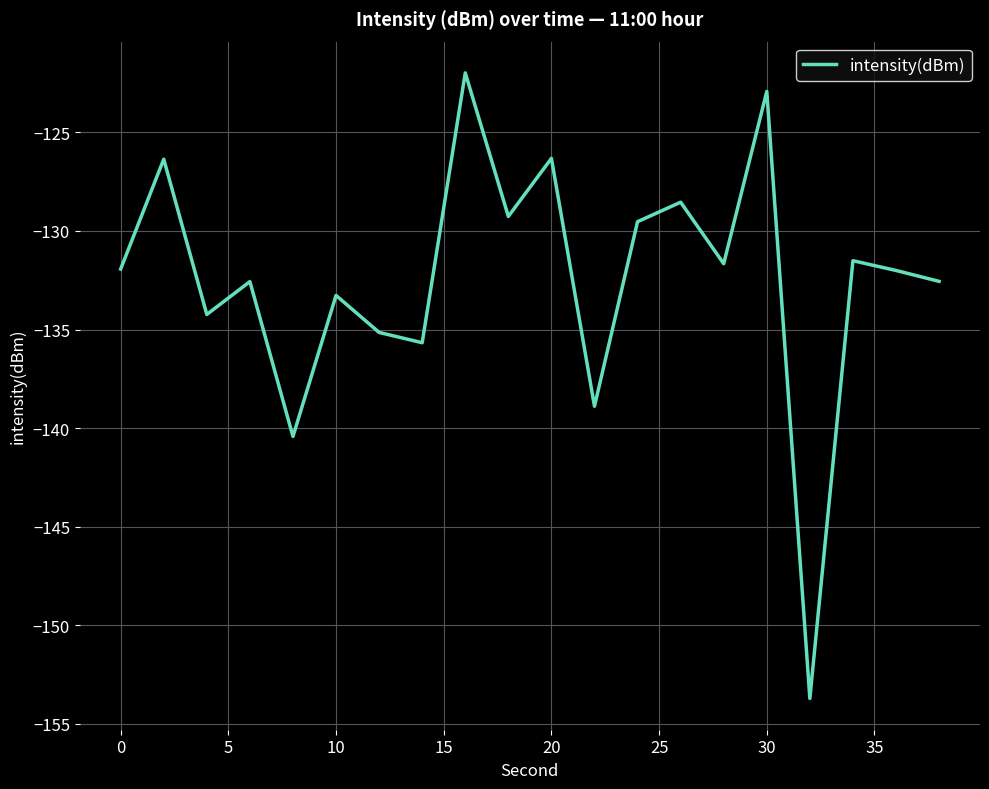

What is the minimum value shown in the chart?

-153.7